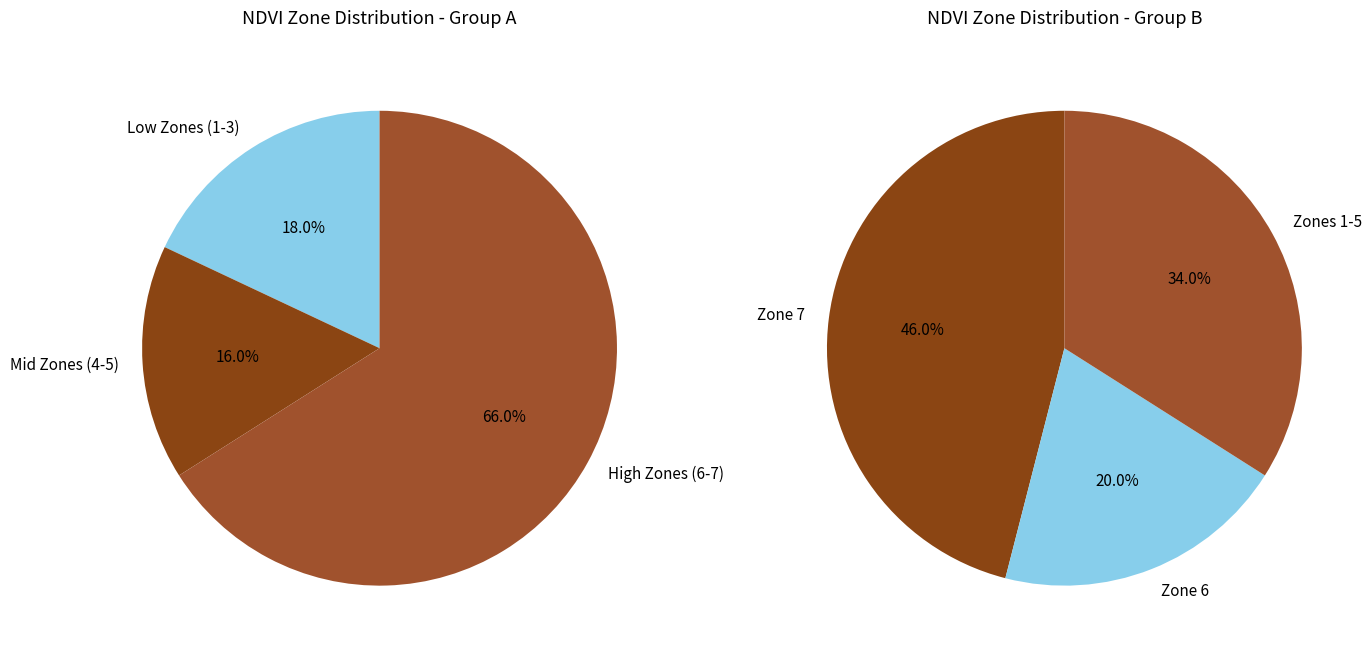

Does Zone 1 represent more than half of the total?

No